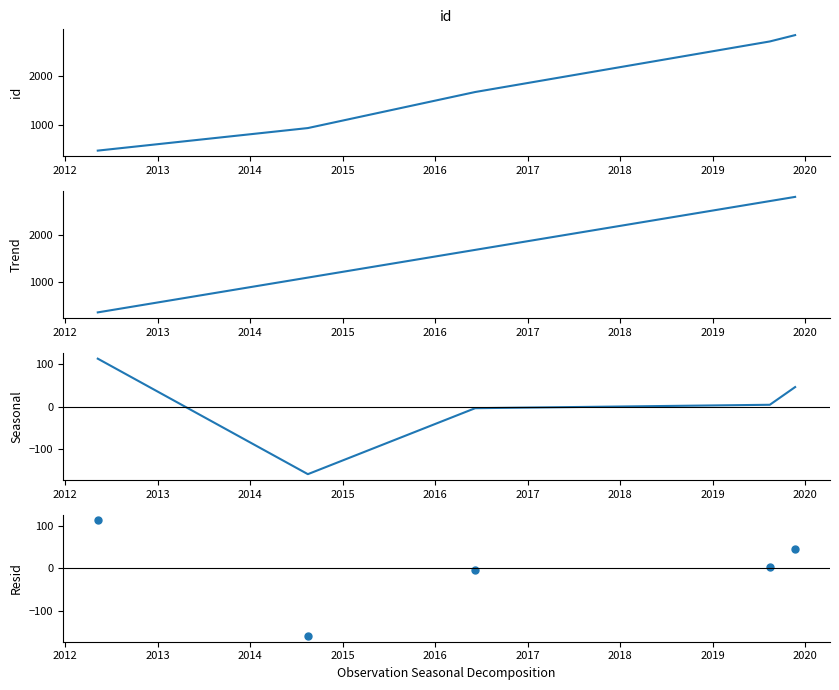

Is the value of id at 2013 greater than the value of Trend at 2012?

Yes